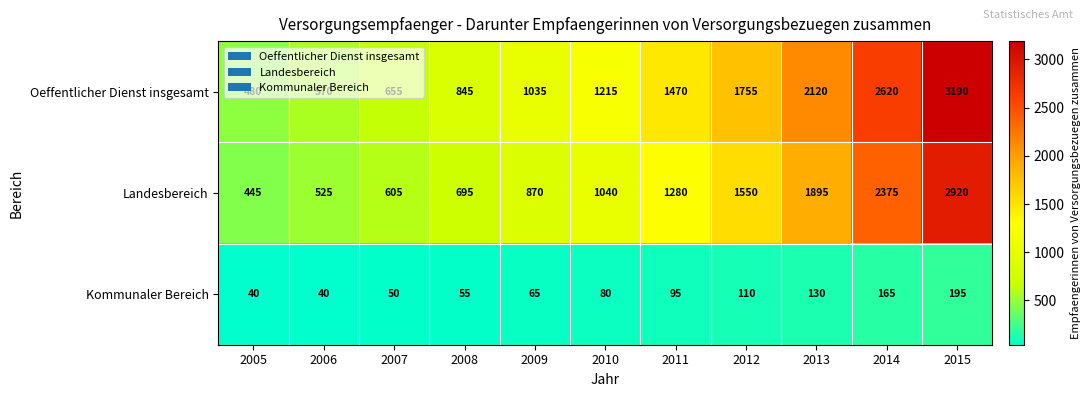

What is the minimum value shown in the chart?

40